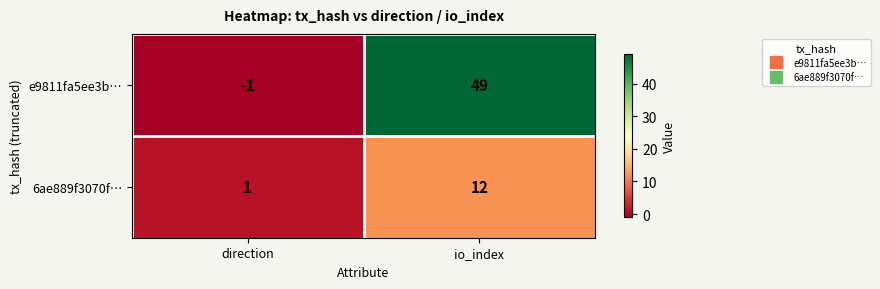

What is the minimum value shown in the chart?

-1